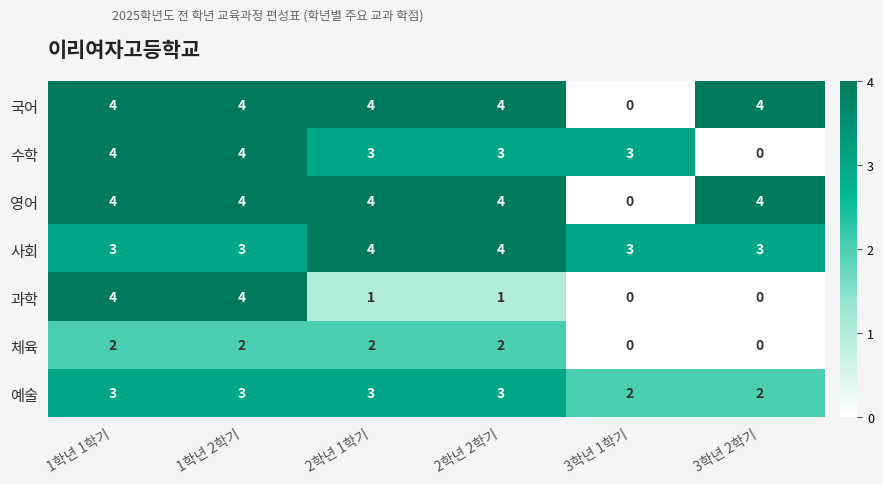

What is the difference between the 과학 values at 2학년 1학기 and 1학년 2학기?

3